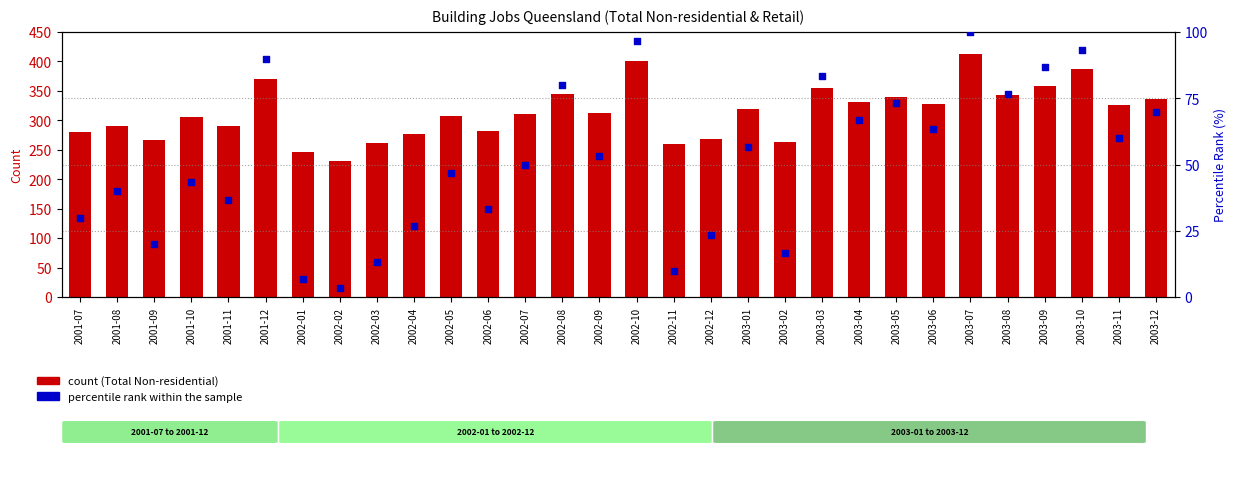

Which series reaches the minimum Y coordinate?

percentile rank within the sample